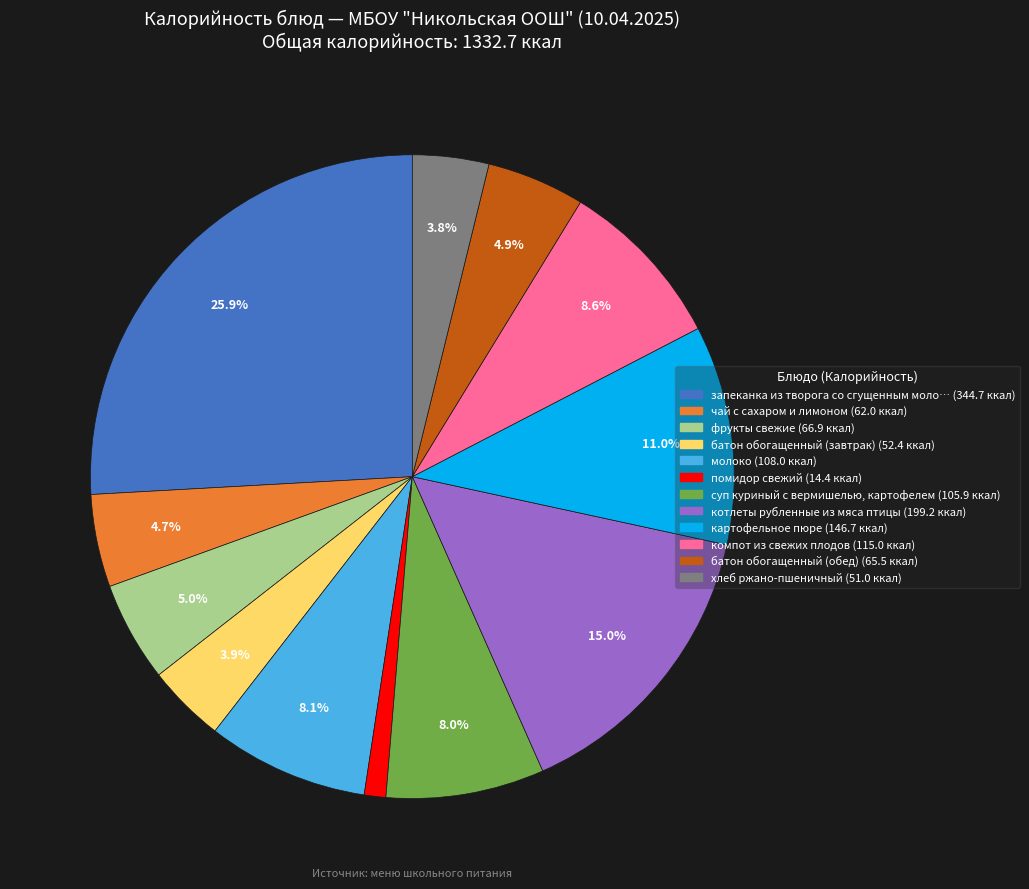

Does any single category account for the majority?

No